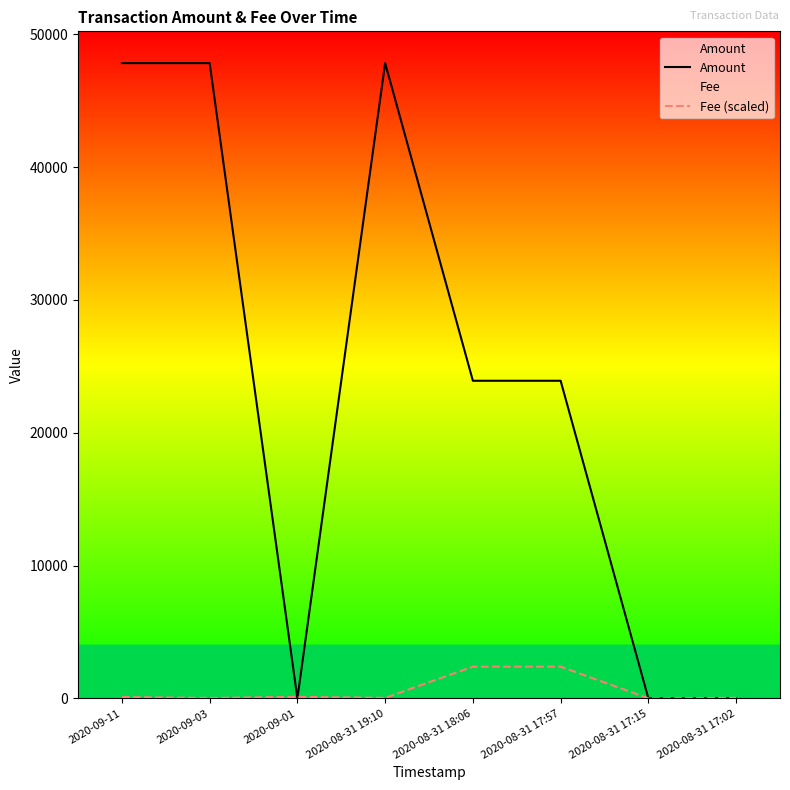

The value of Fee (scaled) at 2020-09-03 is 35.2. True or false?

True